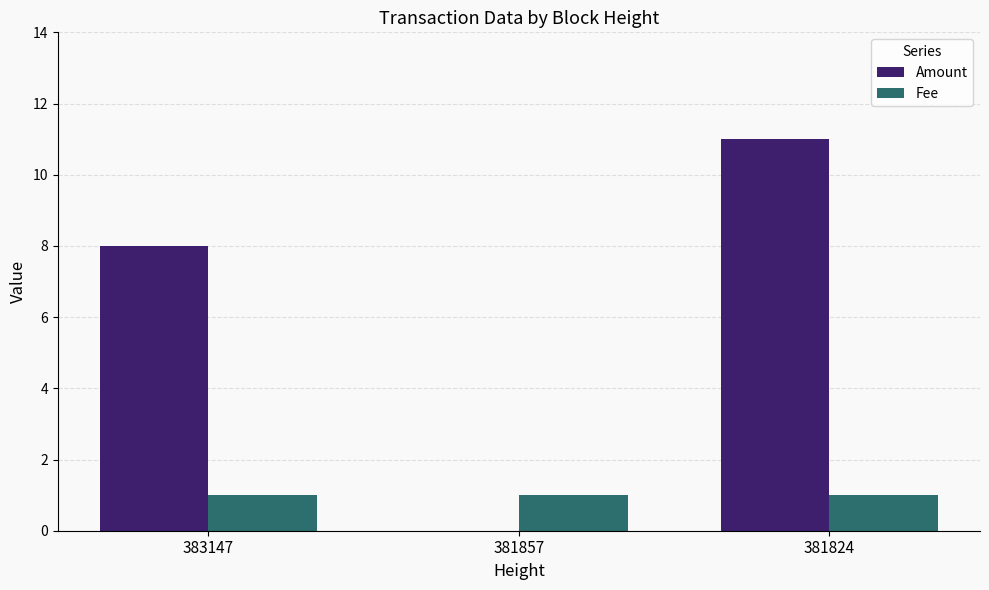

Which series has the largest range (max minus min)?

Amount